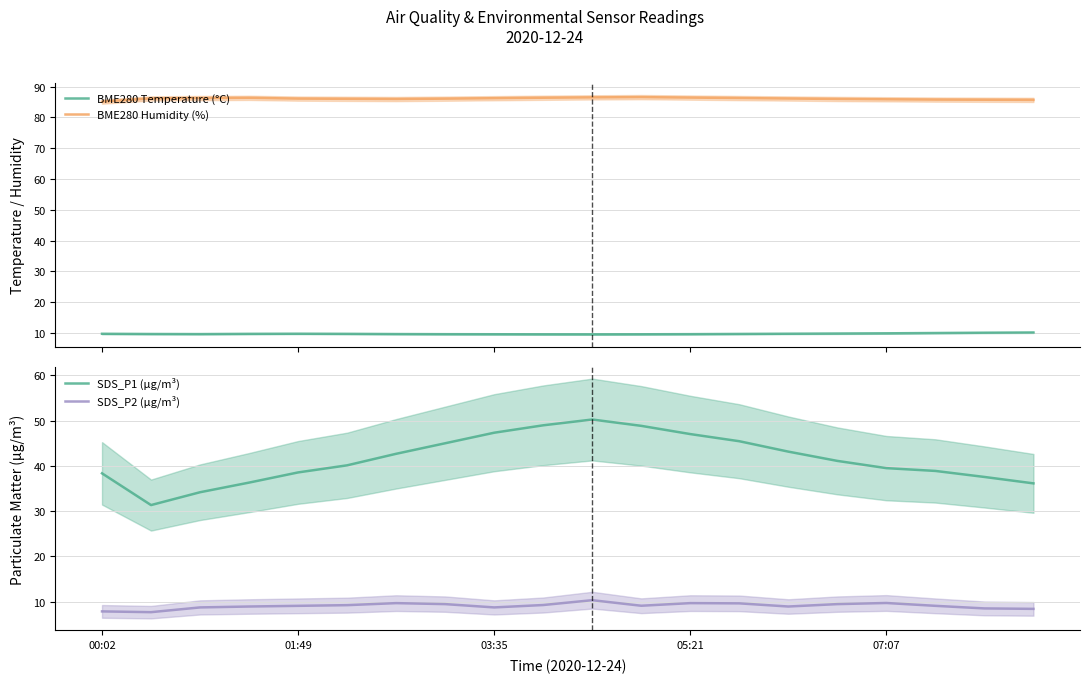

How many data points in SDS_P2 (μg/m³) are above 9?

12